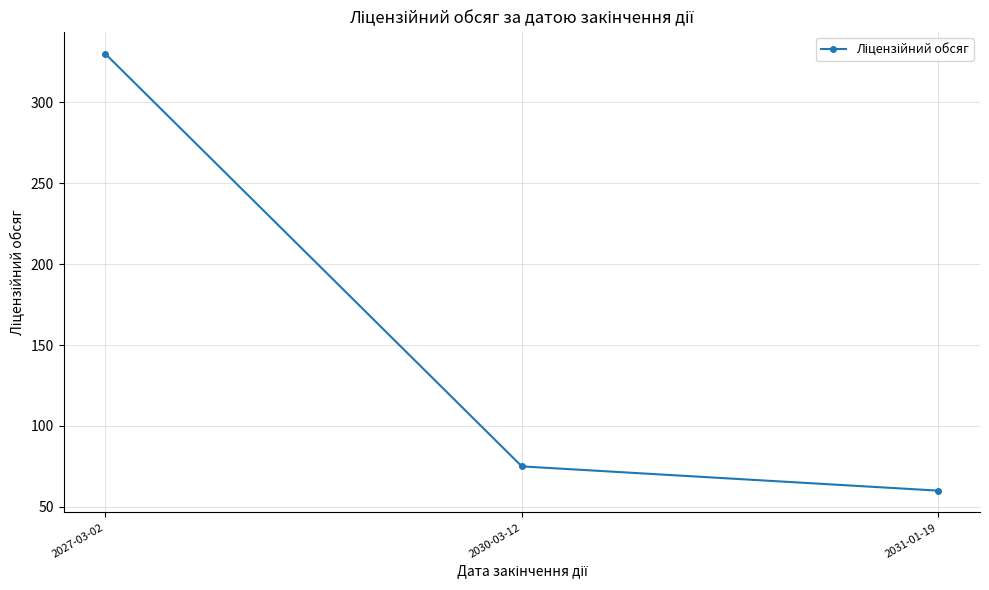

The chart shows a value of 75 at 2030-03-12. True or false?

True